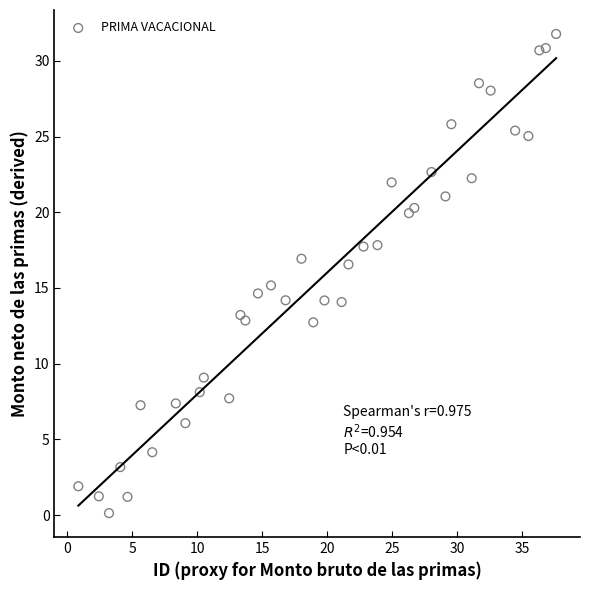

What is the range of Y values (max minus min)?

31.6